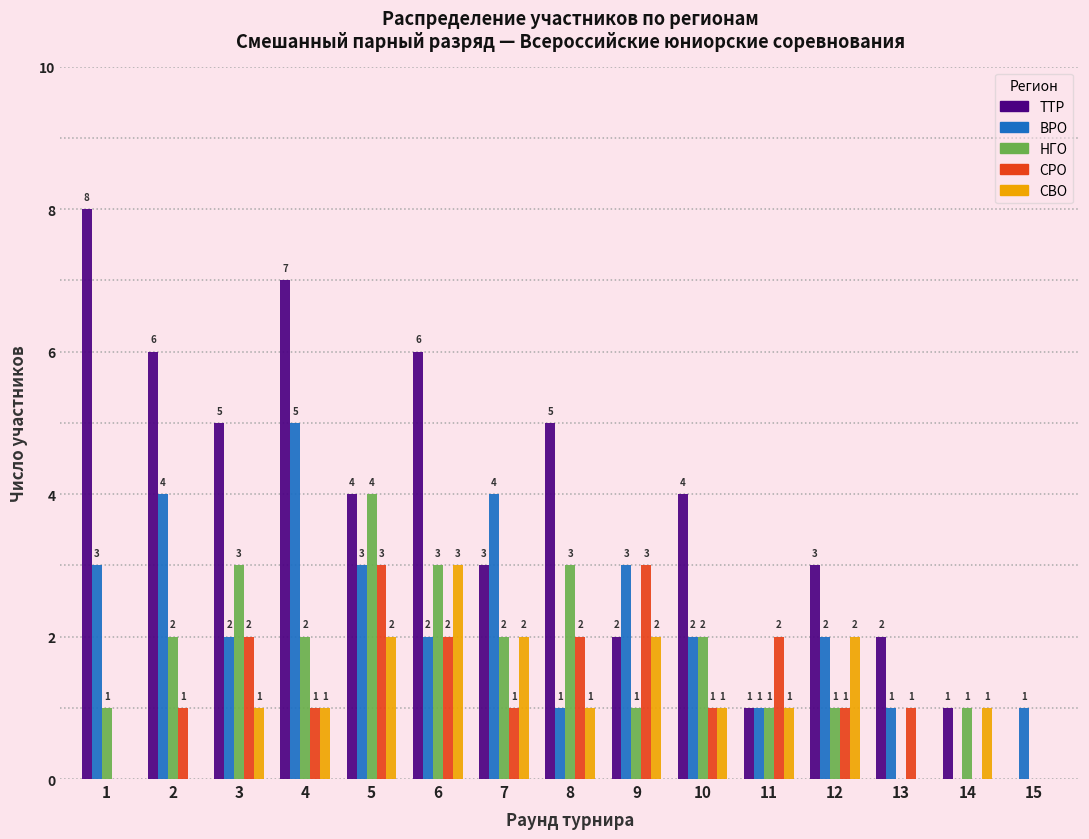

Reading left to right, transcribe all the data shown in this chart.

ТТР: 1=8	2=6	3=5	4=7	5=4	6=6	7=3	8=5	9=2	10=4	11=1	12=3	13=2	14=1	15=0
ВРО: 1=3	2=4	3=2	4=5	5=3	6=2	7=4	8=1	9=3	10=2	11=1	12=2	13=1	14=0	15=1
НГО: 1=1	2=2	3=3	4=2	5=4	6=3	7=2	8=3	9=1	10=2	11=1	12=1	13=0	14=1	15=0
СРО: 1=0	2=1	3=2	4=1	5=3	6=2	7=1	8=2	9=3	10=1	11=2	12=1	13=1	14=0	15=0
СВО: 1=0	2=0	3=1	4=1	5=2	6=3	7=2	8=1	9=2	10=1	11=1	12=2	13=0	14=1	15=0